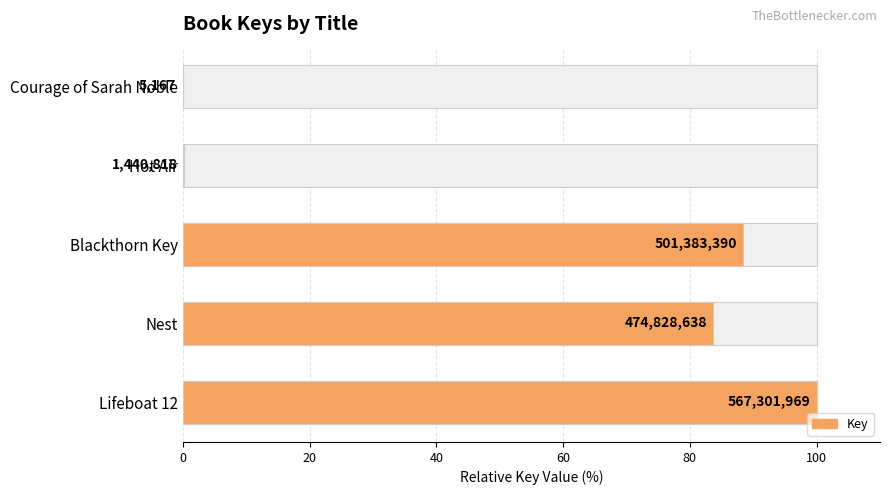

Does the chart contain any negative values?

No